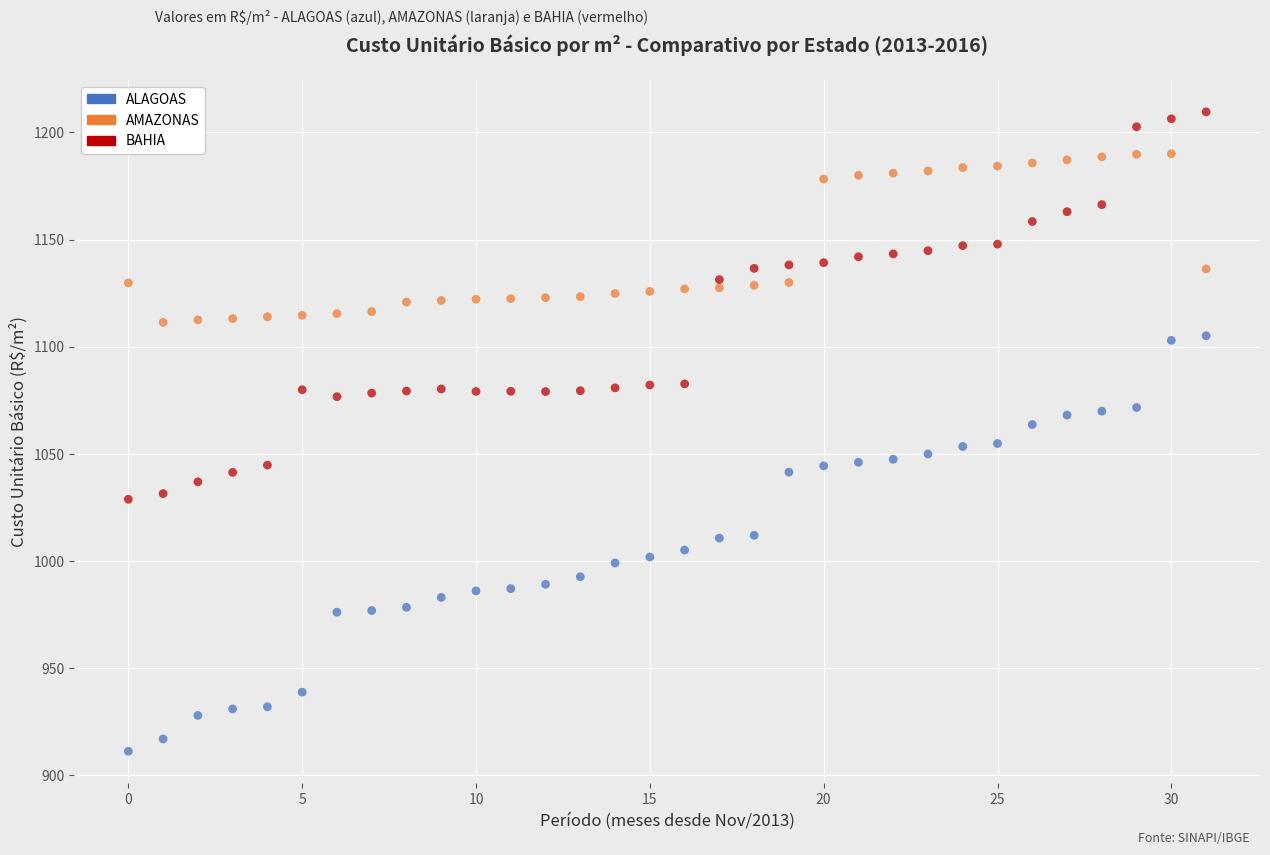

What are all the series names shown in the legend?

ALAGOAS, AMAZONAS, BAHIA